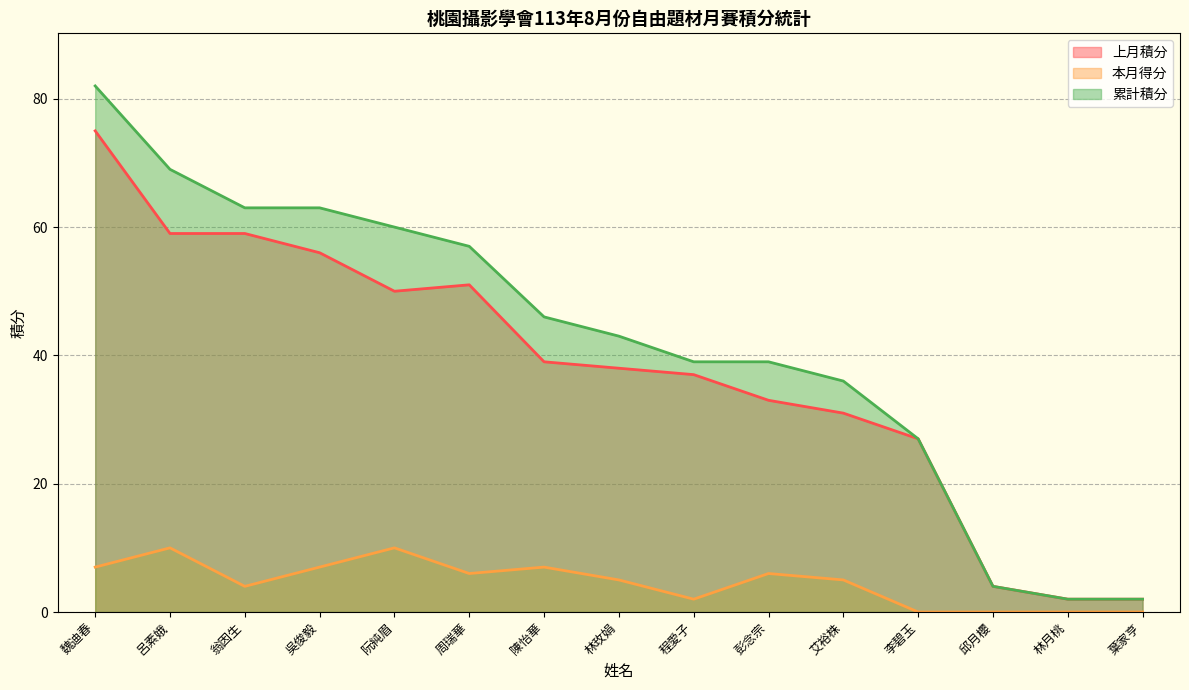

What is the difference between the maximum and minimum values in the 本月得分 series?

10